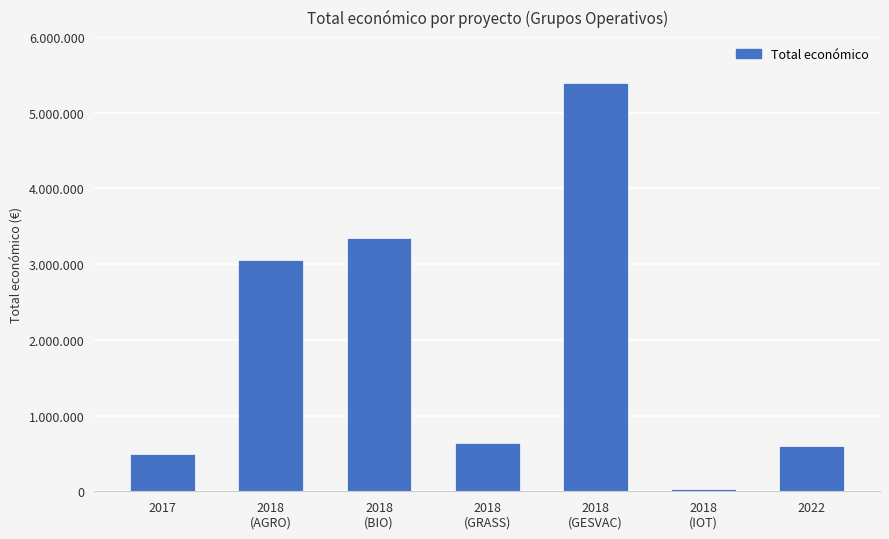

Approximately how many times larger is the value at 2018
(BIO) compared to 2018
(GESVAC)?

0.6